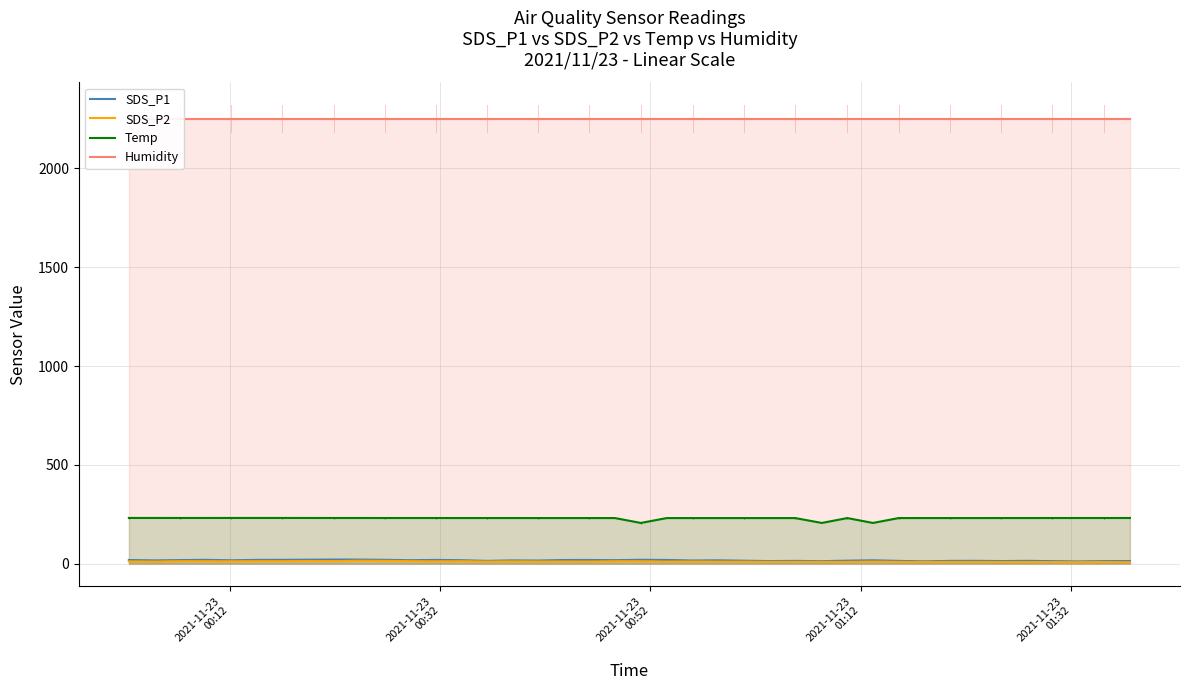

What is the maximum value for Temp?

231.0